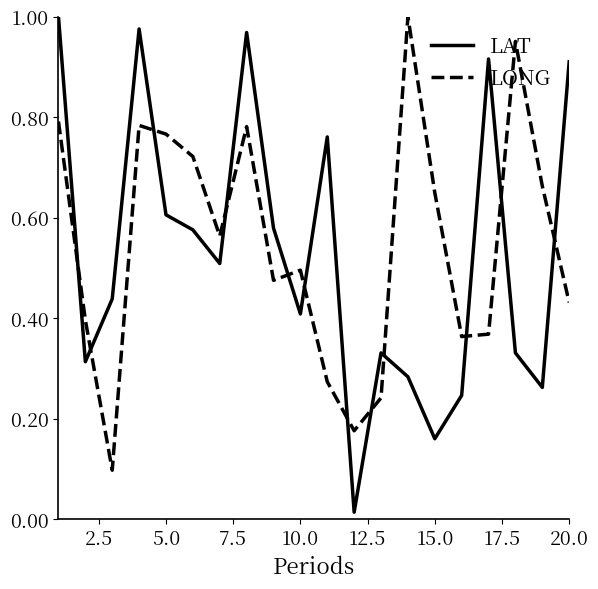

What is the sum of all LAT values?

10.6